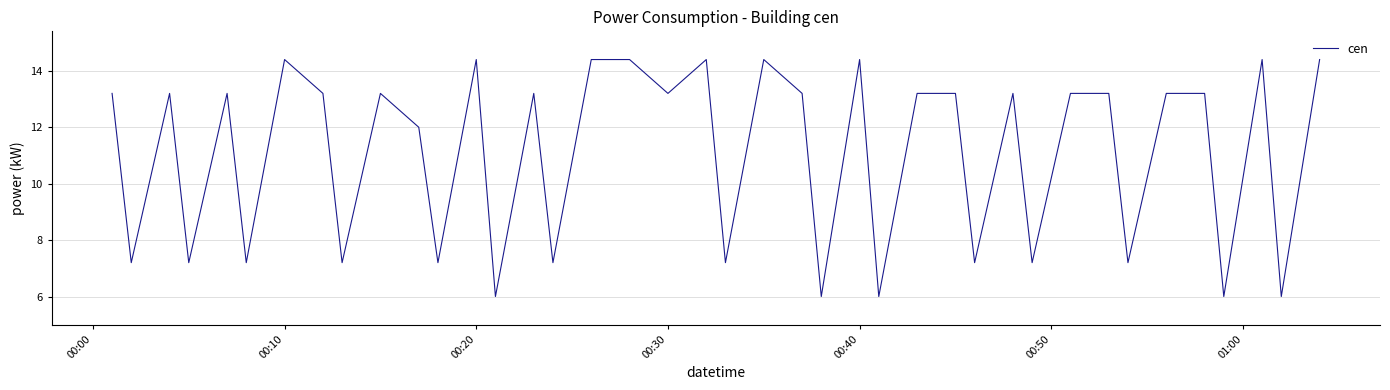

What is the maximum value shown in the chart?

14.4